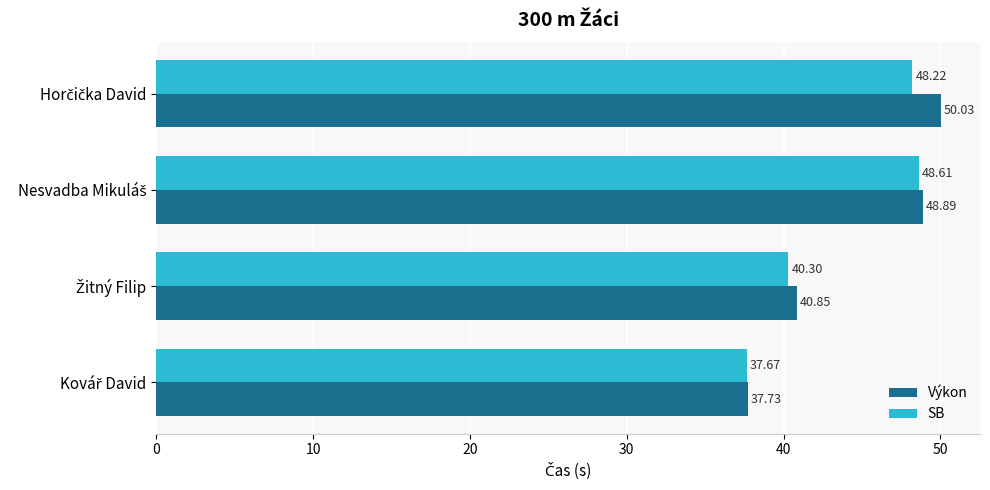

Which series has the largest total across all categories?

Výkon